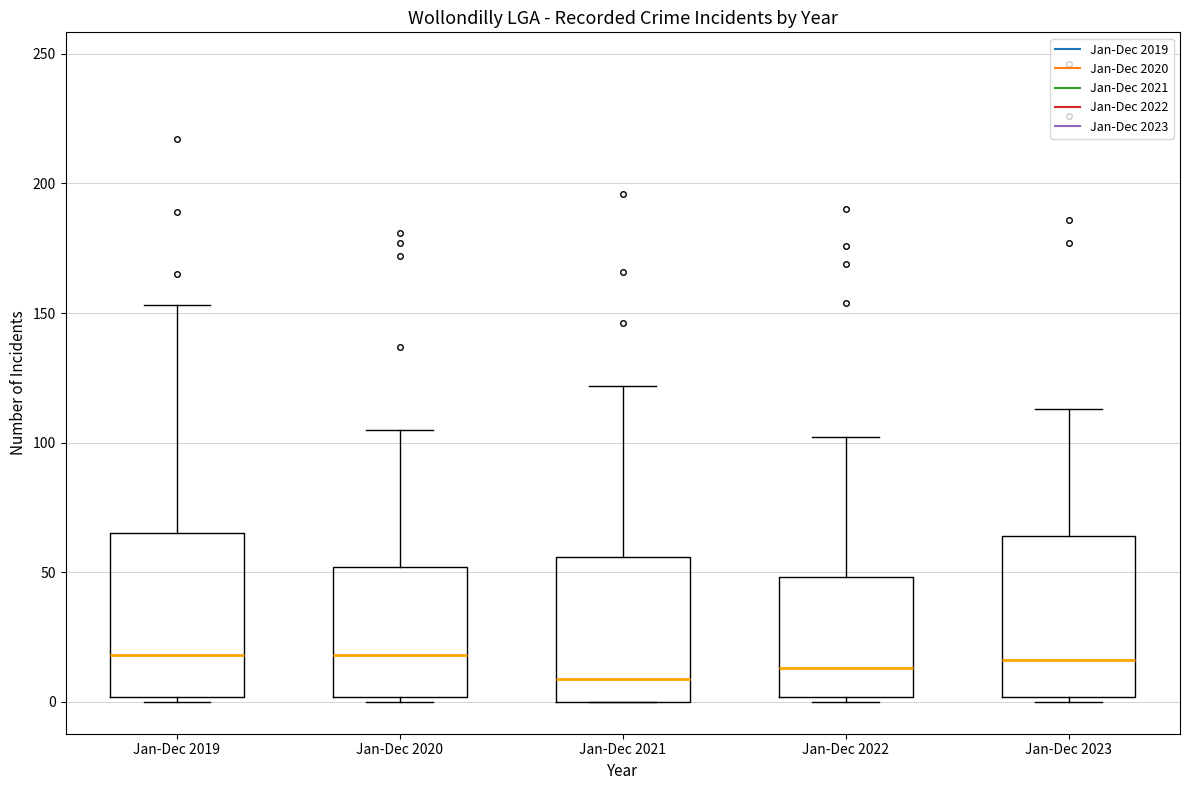

Reading left to right, transcribe this box plot: for each box, give where its median line is, the range the box spans, and where its two whiskers end, as read against the y-axis. The values are not printed on the chart, so give them approximately, as read against the axis.

Jan-Dec 2019: median 20, box 0 to 65, whiskers 0 (just below the box's lower edge) to 155
Jan-Dec 2020: median 20, box 0 to 50, whiskers 0 (just below the box's lower edge) to 105
Jan-Dec 2021: median 10, box 0 to 55, whiskers 0 to 120
Jan-Dec 2022: median 15, box 0 to 50, whiskers 0 (just below the box's lower edge) to 100
Jan-Dec 2023: median 15, box 0 to 65, whiskers 0 (just below the box's lower edge) to 115